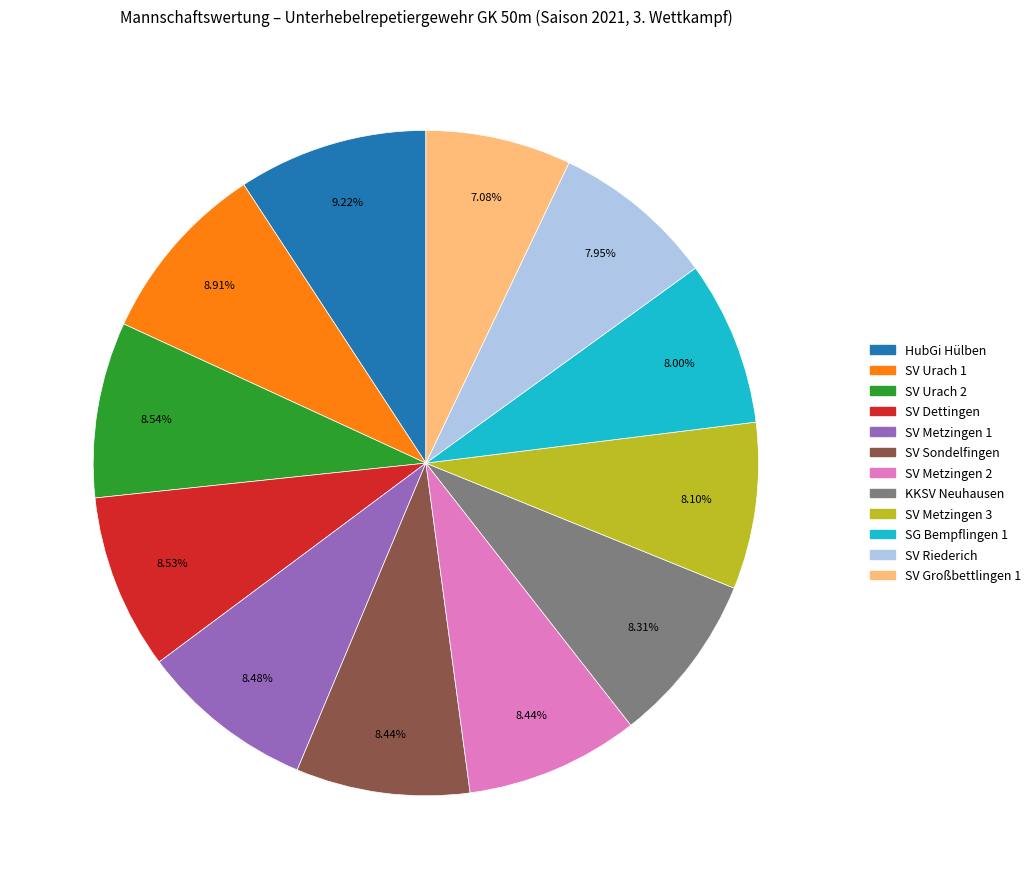

Is the sum of SV Metzingen 2 and SG Bempflingen 1 greater than half?

No